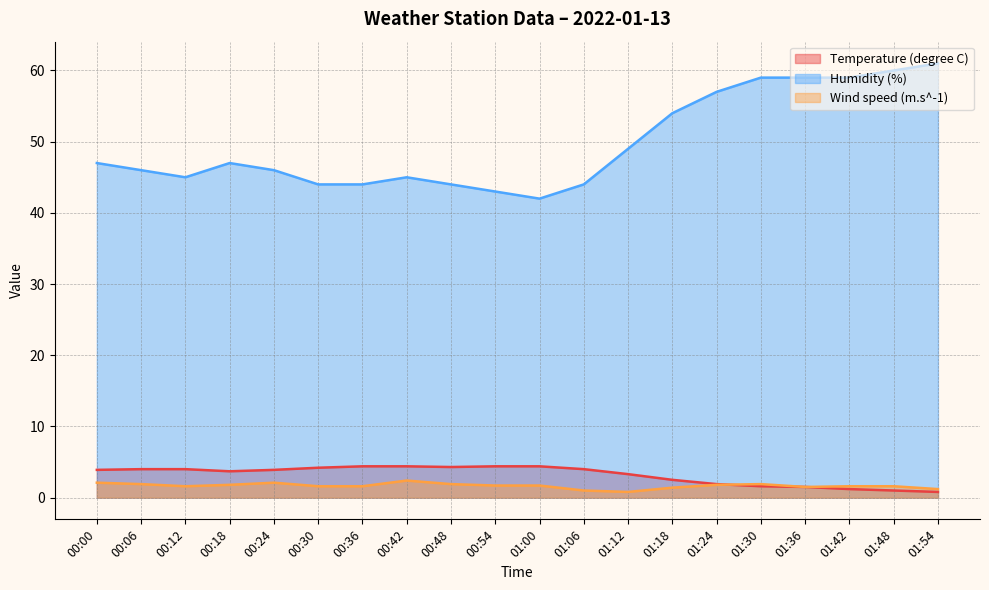

Is it true that Temperature (degree C) equals 7.2 at 01:06?

False